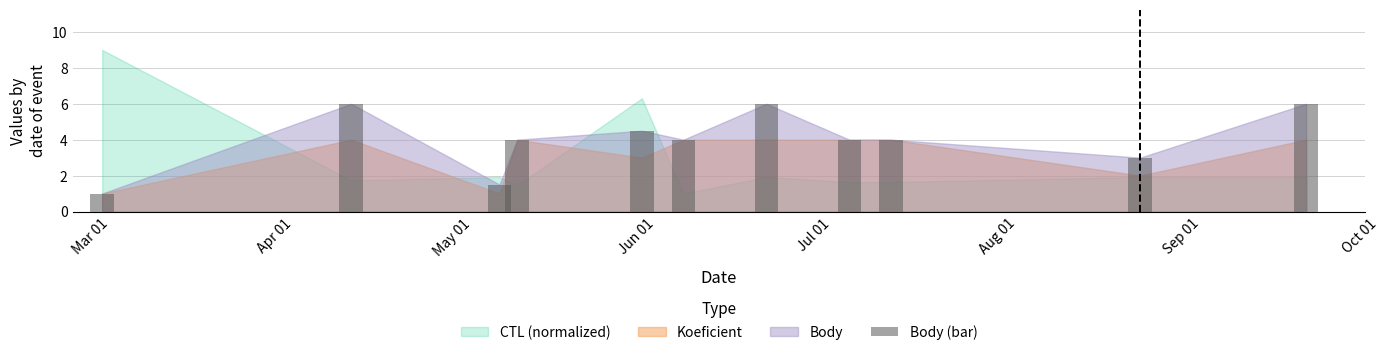

What is the smallest value displayed?

1.0